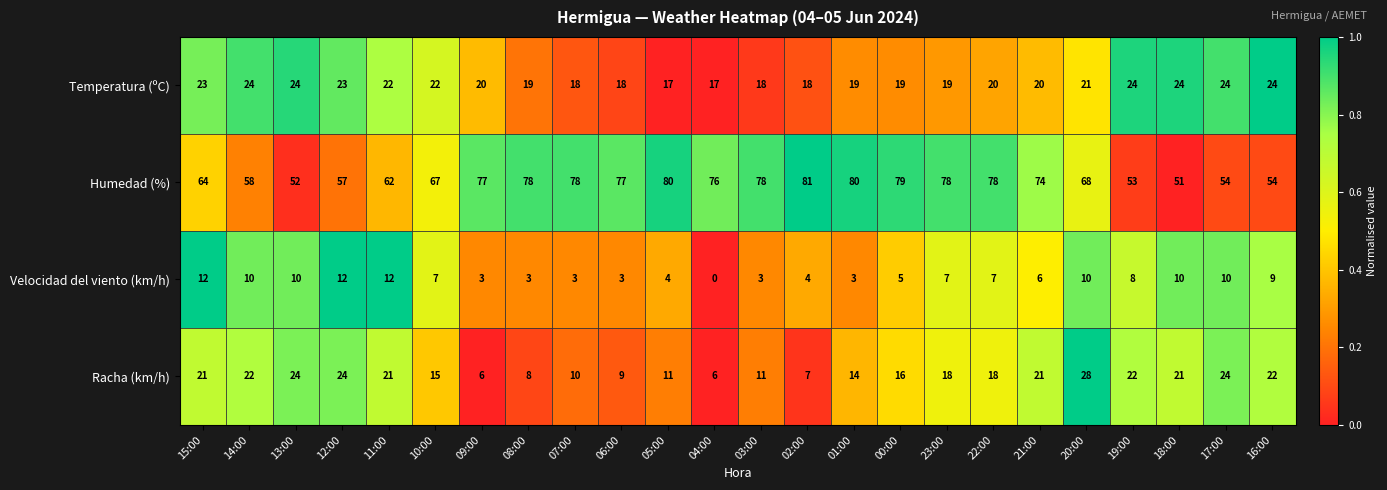

Count the number of categories in the chart.

24